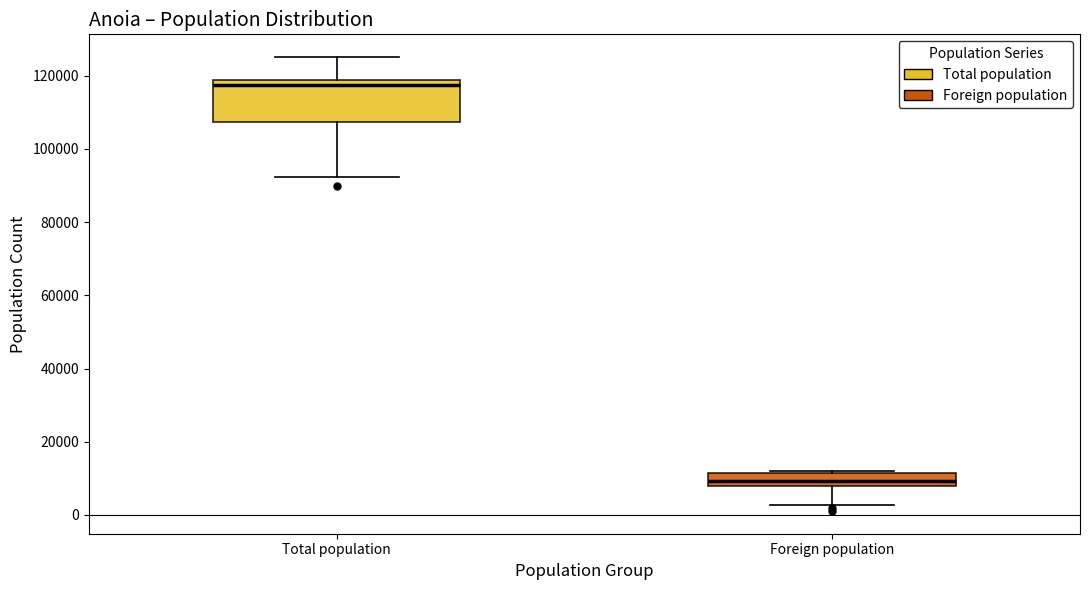

Reading left to right, read every box against the y-axis: the position of its median line, the range the box covers, and the ends of its whiskers. The values are not printed on the chart, so give them approximately, as read against the axis.

Total population: median 118000 (just below the box's upper edge), box 108000 to 118000, whiskers 92000 to 126000
Foreign population: median 10000, box 8000 to 12000, whiskers 2000 to 12000